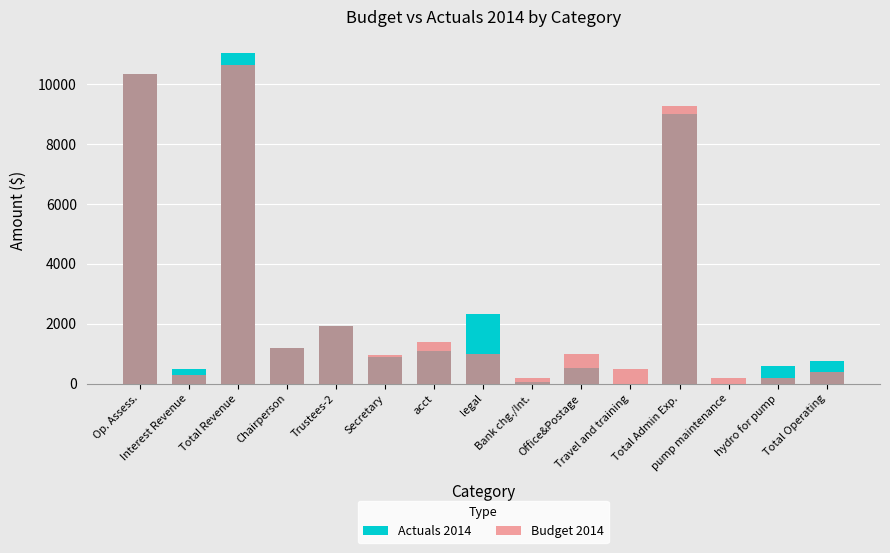

What are all the series names shown in the legend?

Actuals 2014, Budget 2014